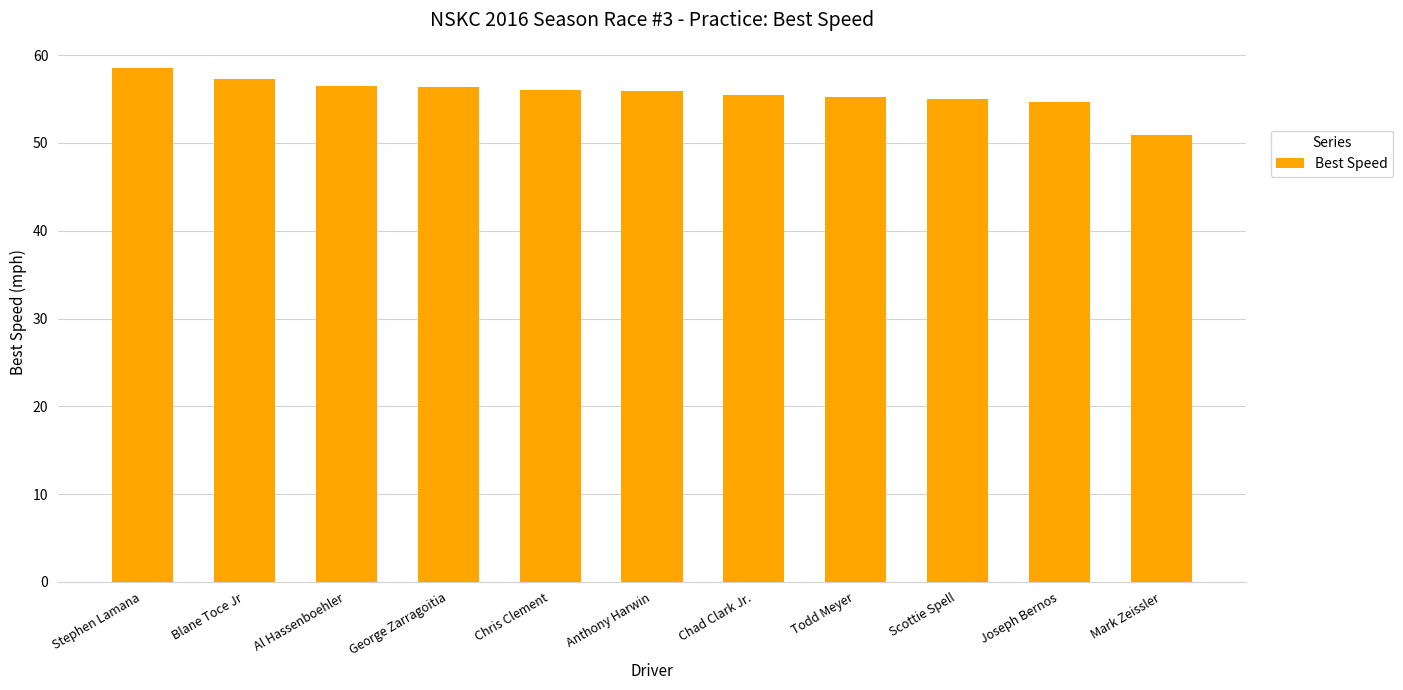

What is the maximum value shown in the chart?

58.5